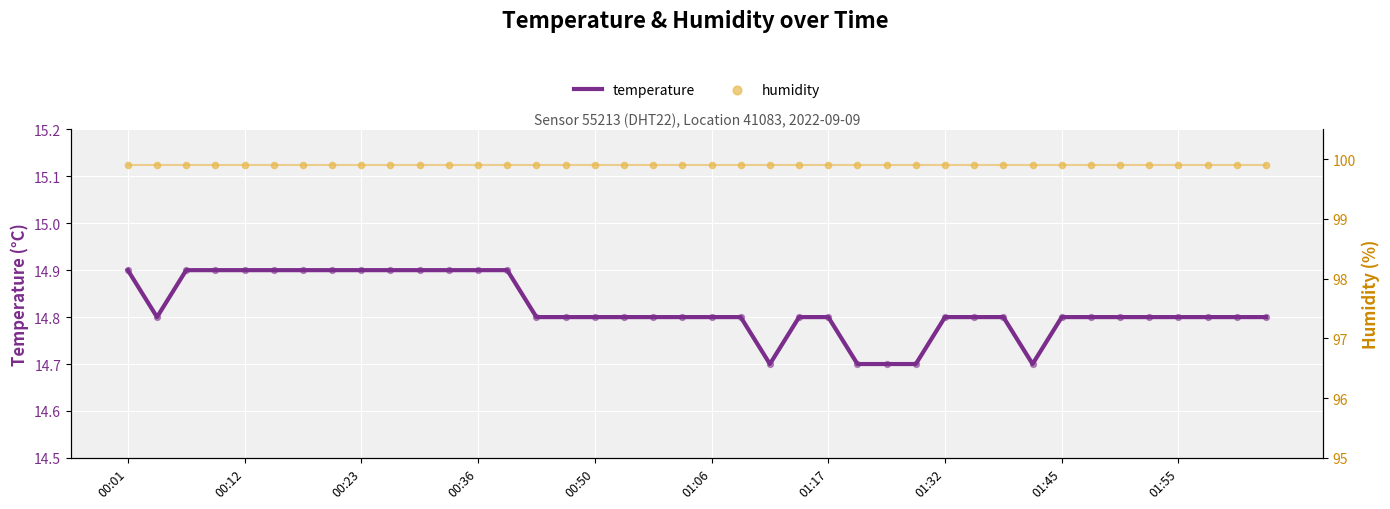

What are all the series names shown in the legend?

temperature, humidity